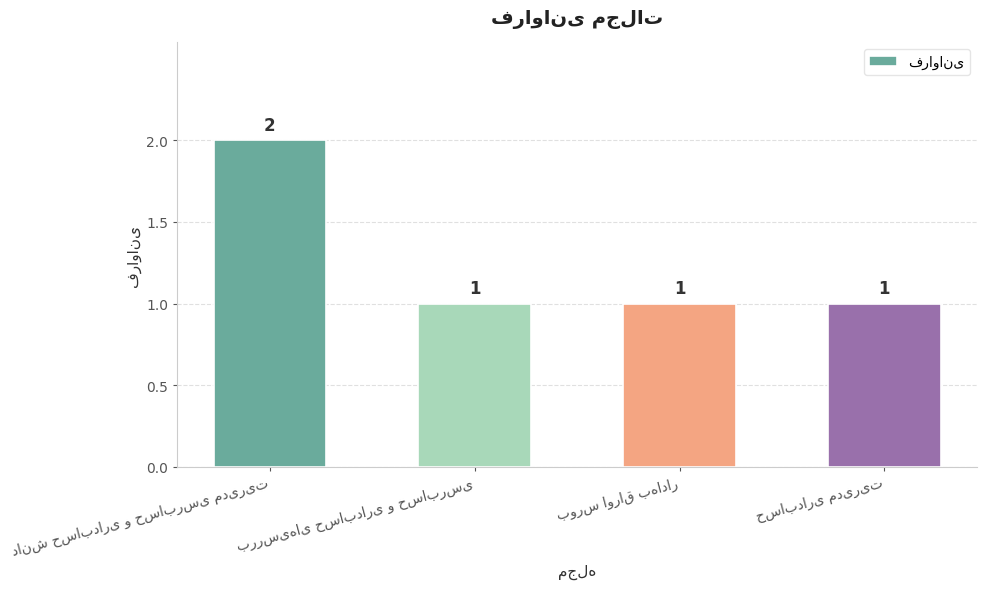

What is the value of the 2nd bar from the left?

1